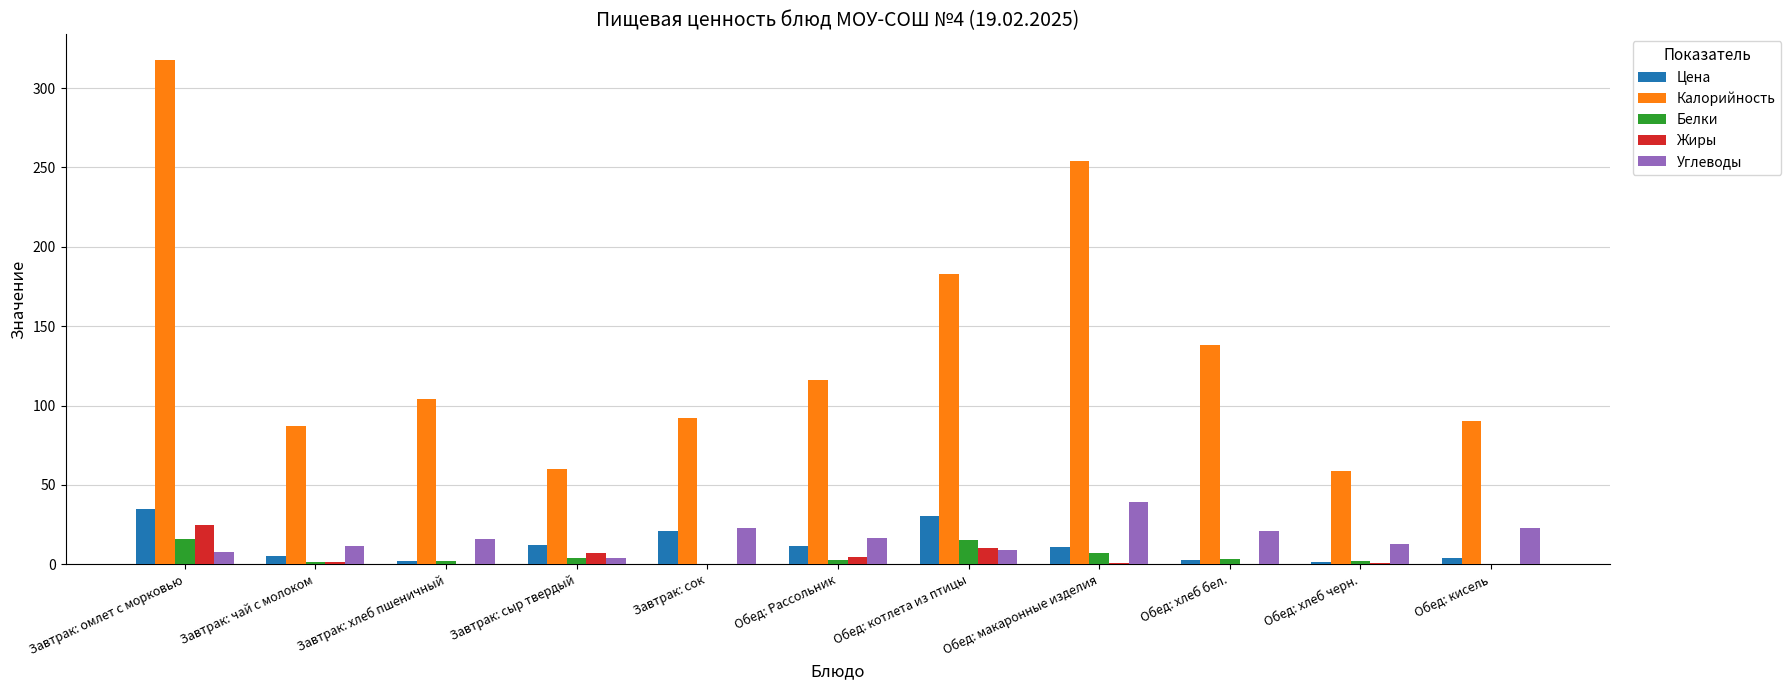

What is the approximate value of Жиры at Завтрак: омлет с морковью?

24.6